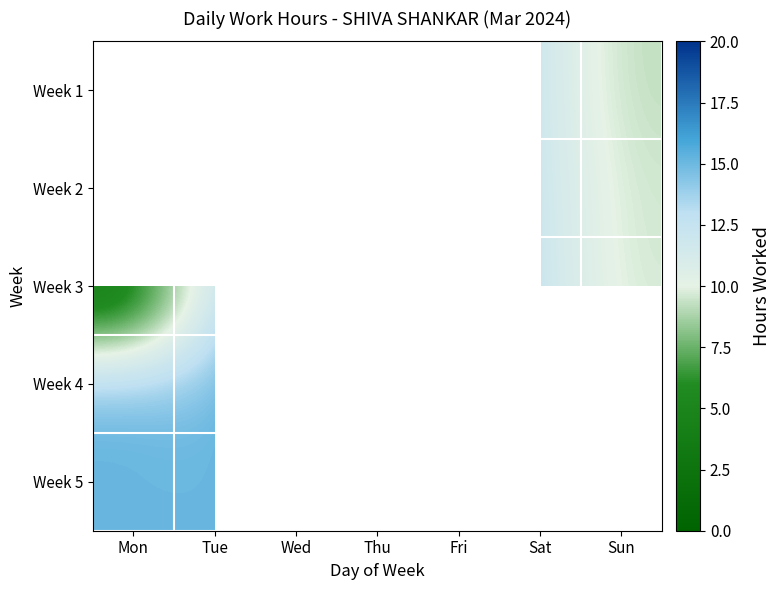

Count the number of categories in the chart.

7